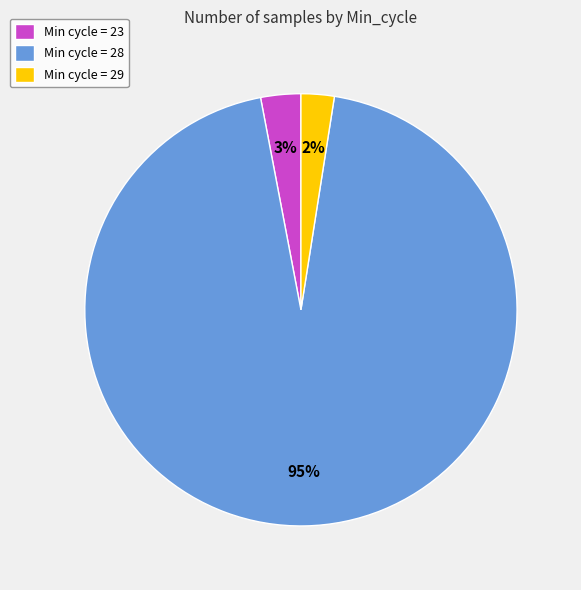

Which category has the smallest portion of the pie?

Min cycle = 29